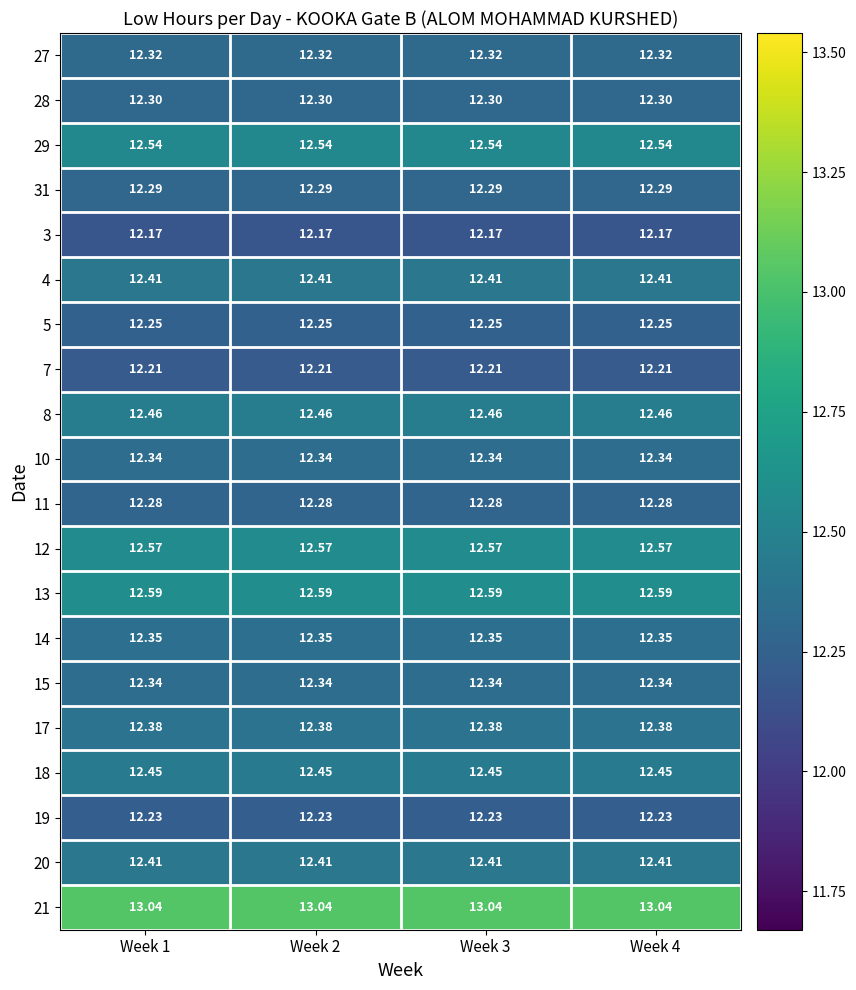

Is the value of 7 at Week 2 greater than the value of 17 at Week 4?

No